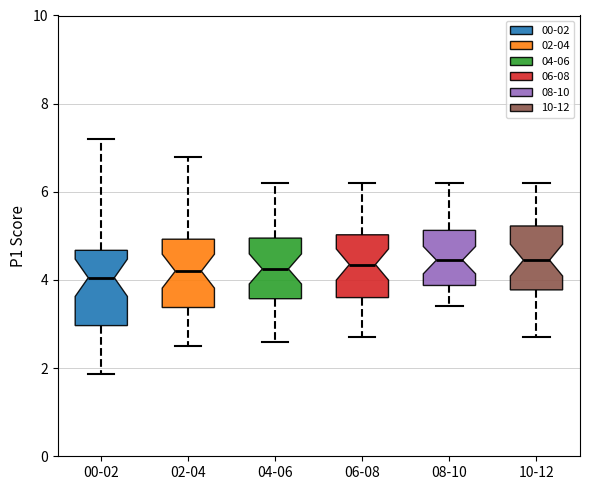

Reading left to right, read every box against the y-axis: the position of its median line, the range the box covers, and the ends of its whiskers. The values are not printed on the chart, so give them approximately, as read against the axis.

00-02: median 4.0, box 3.0 to 4.6, whiskers 1.8 to 7.2
02-04: median 4.2, box 3.4 to 5.0, whiskers 2.6 to 6.8
04-06: median 4.2, box 3.6 to 5.0, whiskers 2.6 to 6.2
06-08: median 4.4, box 3.6 to 5.0, whiskers 2.8 to 6.2
08-10: median 4.4, box 3.8 to 5.2, whiskers 3.4 to 6.2
10-12: median 4.4, box 3.8 to 5.2, whiskers 2.8 to 6.2